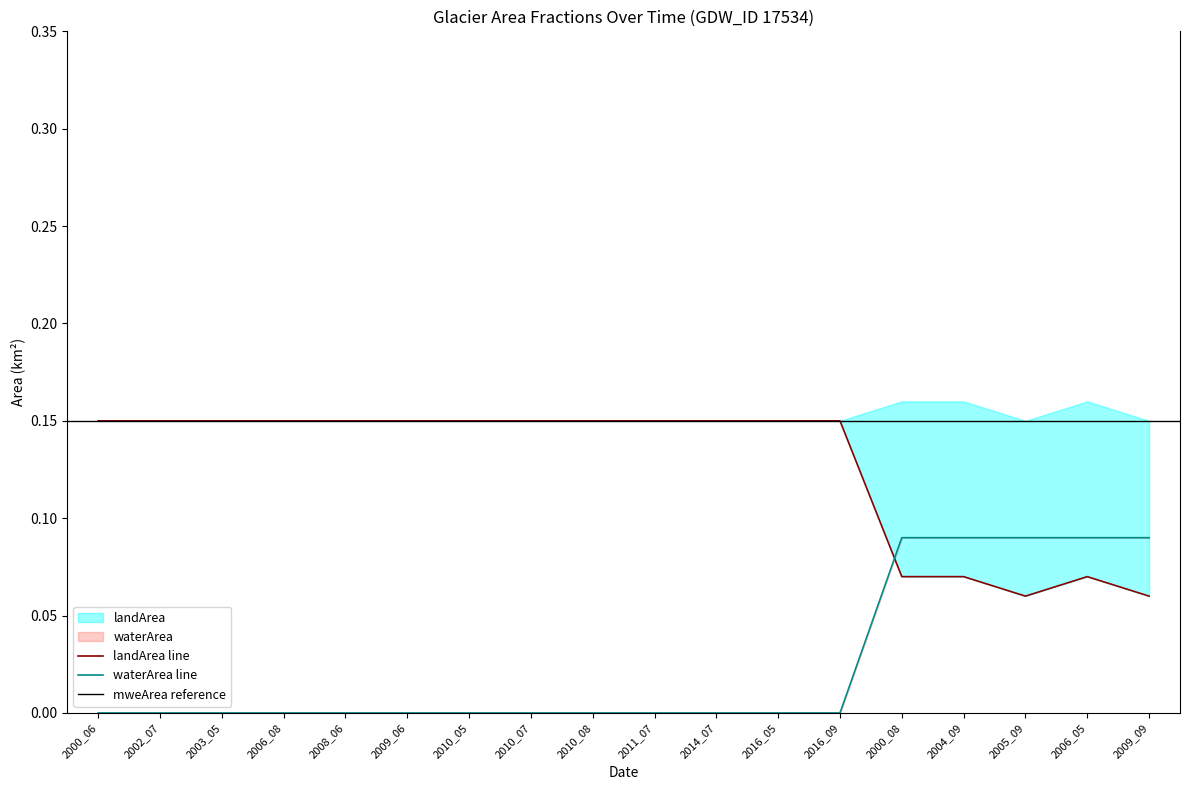

What is the label of the 12th point from the left?

2016_05